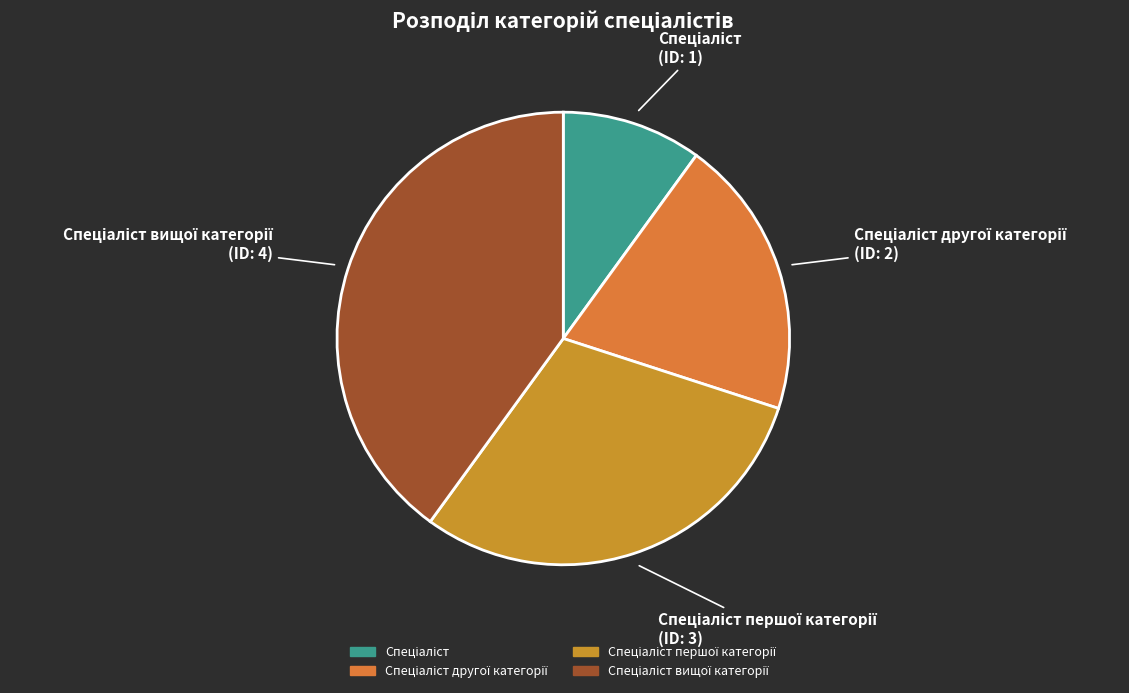

Does any single category account for the majority?

No